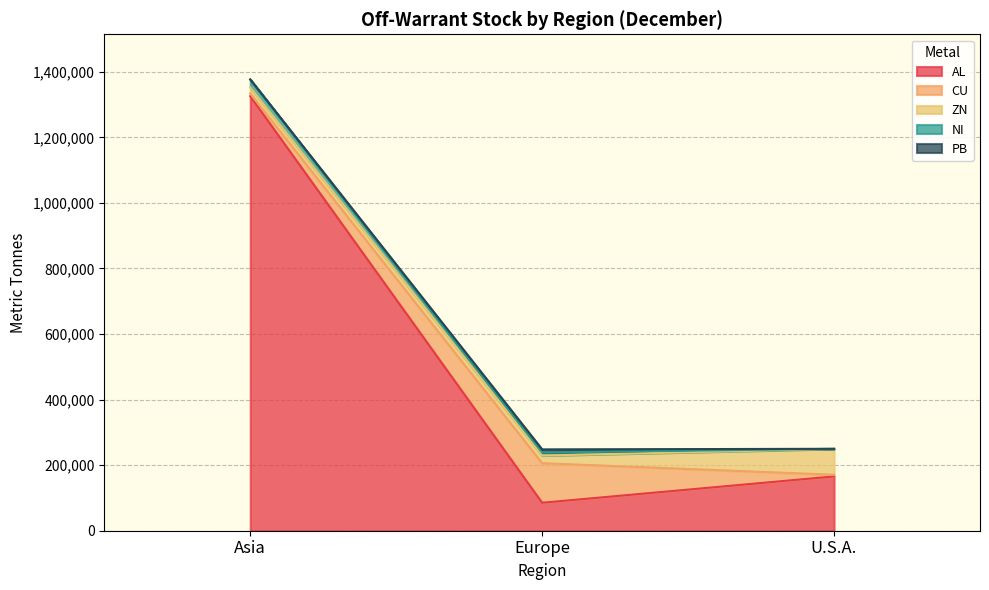

List the labels in order of AL value, smallest first.

Europe, U.S.A., Asia